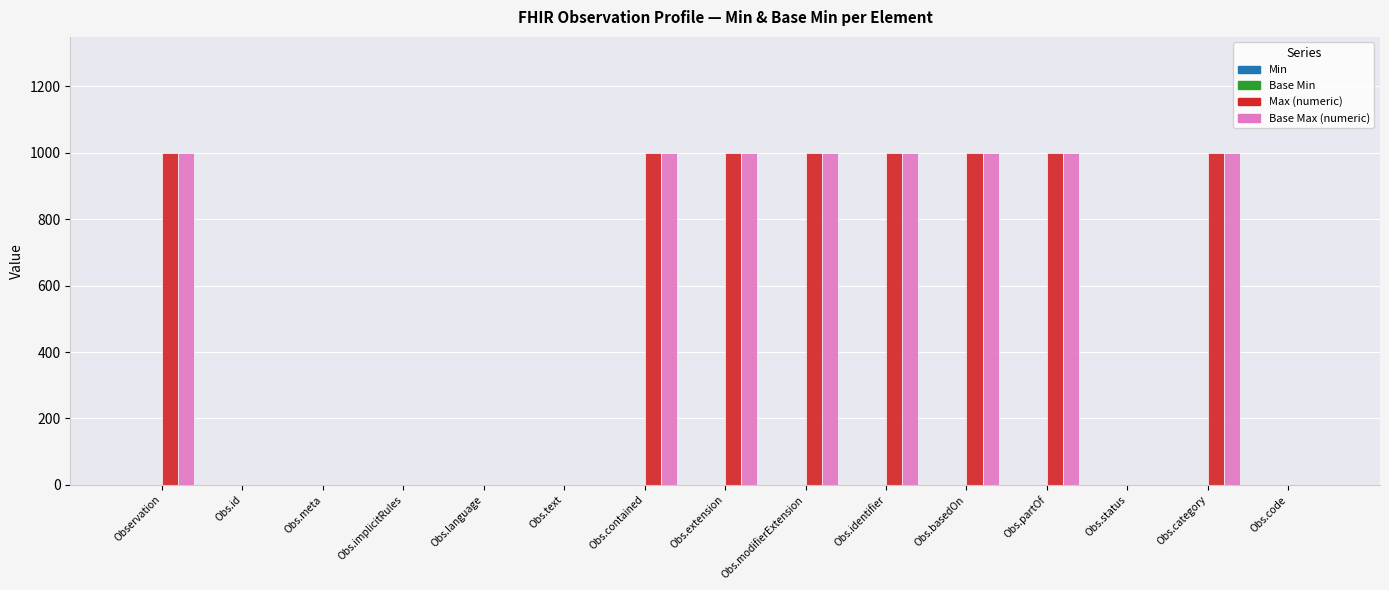

True or false: Max (numeric) has a value of 999 at Obs.extension.

True